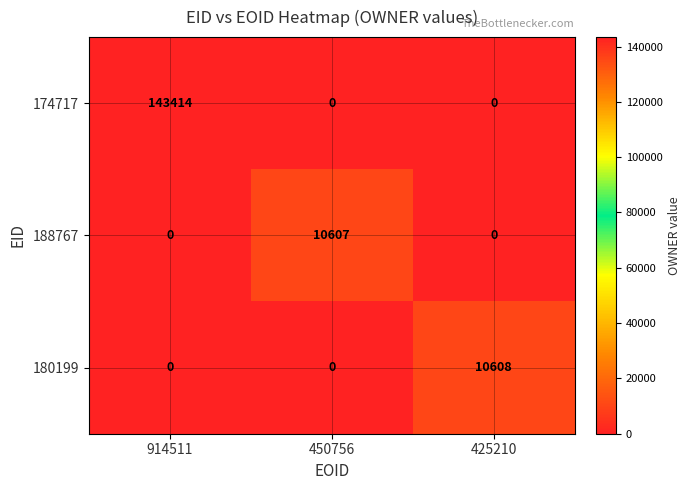

At how many categories does at least one series exceed 63146?

1